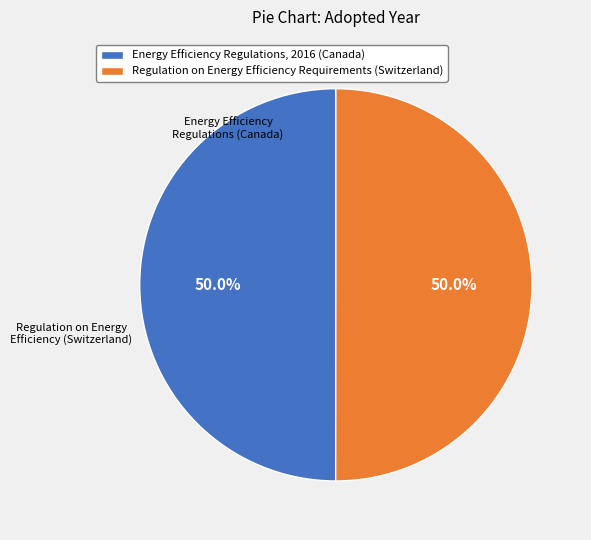

Approximately how many times larger is the value at Regulation on Energy Efficiency Requirements (Switzerland) compared to Energy Efficiency Regulations, 2016 (Canada)?

1.0